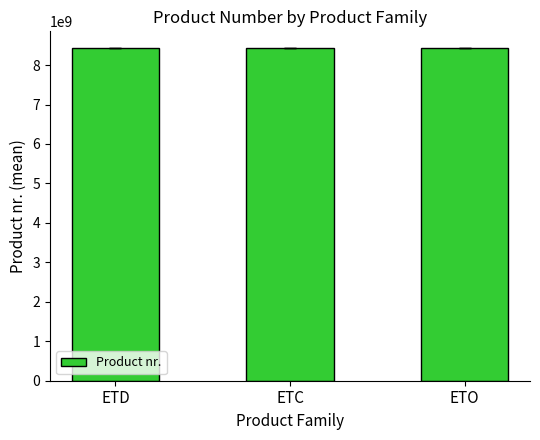

What is the change in value from ETC to ETO?

-252.8